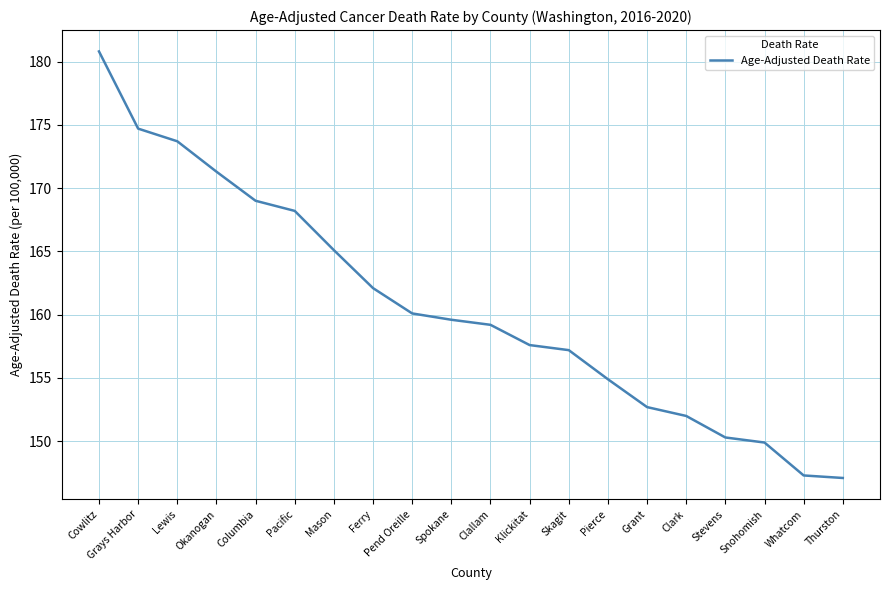

Reading right to left, transcribe all the data shown in this chart.

Thurston=147.1	Whatcom=147.3	Snohomish=149.9	Stevens=150.3	Clark=152.0	Grant=152.7	Pierce=154.9	Skagit=157.2	Klickitat=157.6	Clallam=159.2	Spokane=159.6	Pend Oreille=160.1	Ferry=162.1	Mason=165.1	Pacific=168.2	Columbia=169.0	Okanogan=171.3	Lewis=173.7	Grays Harbor=174.7	Cowlitz=180.8